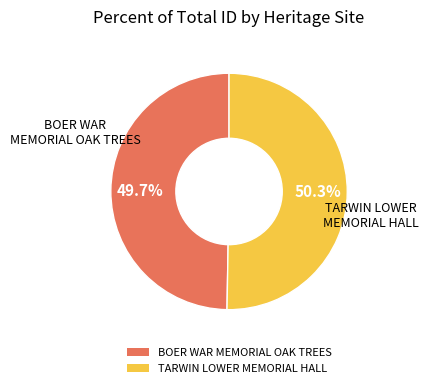

Which slice is the smallest?

BOER WAR MEMORIAL OAK TREES